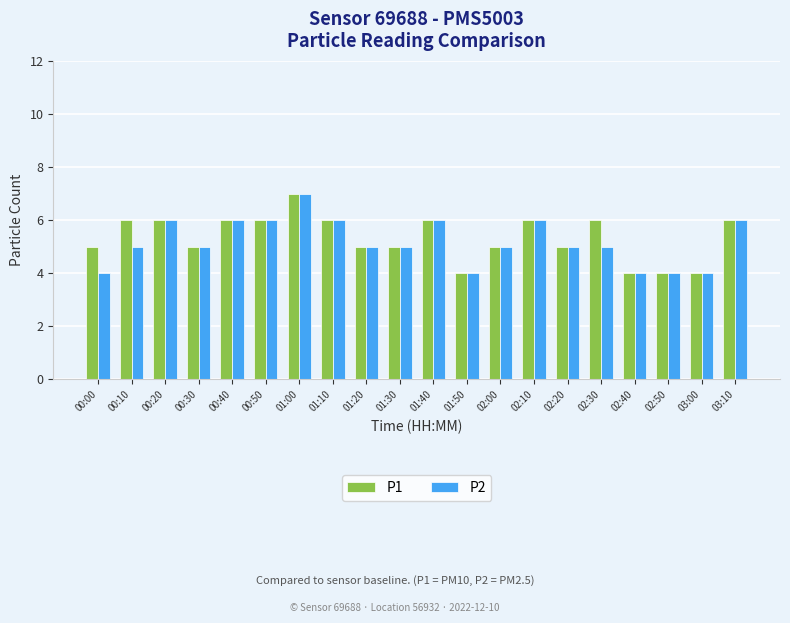

The value of P1 at 03:10 is 6. True or false?

True